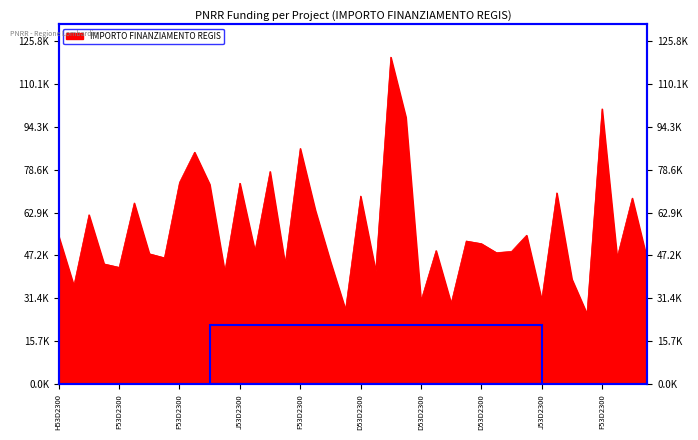

Where is the first local maximum?

H53D23006250006